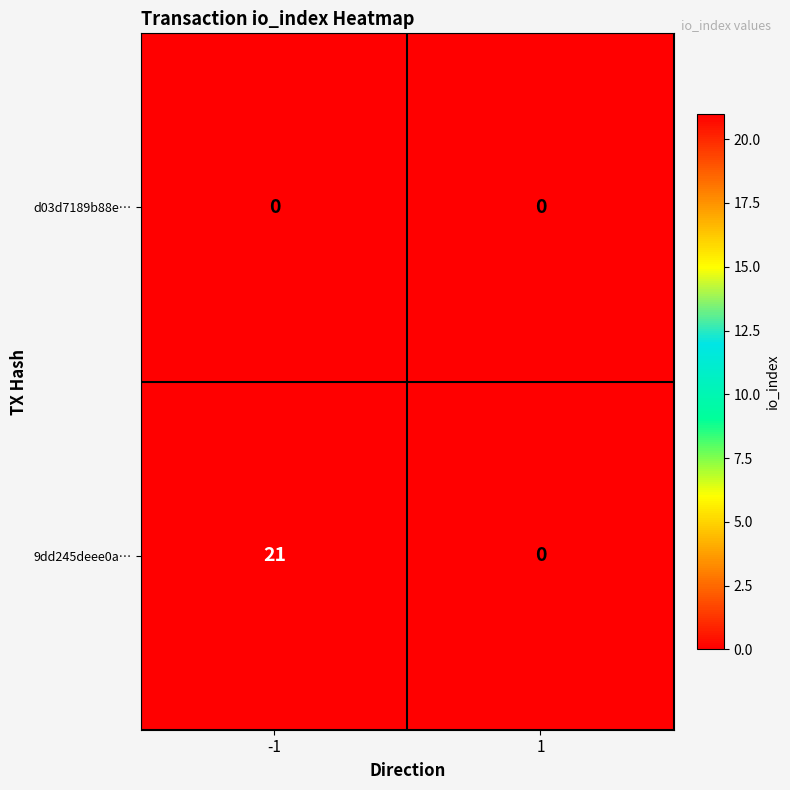

Rank the series by their average value, from lowest to highest.

d03d7189b88e…, 9dd245deee0a…